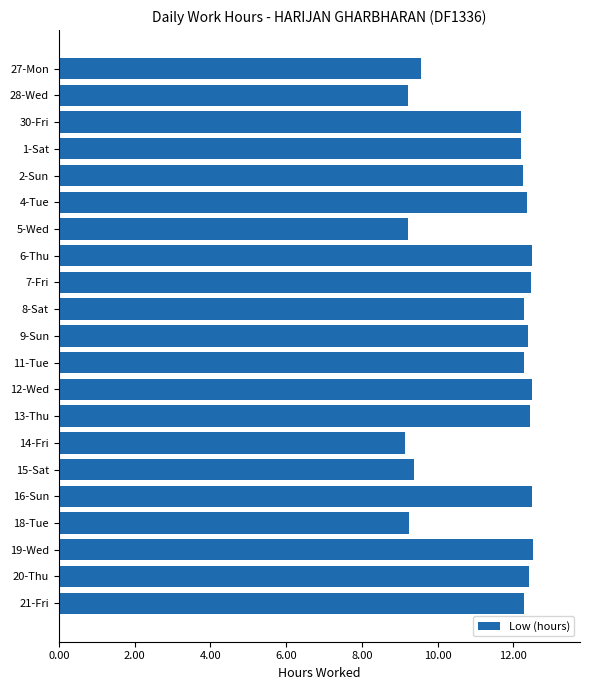

What is the minimum value shown in the chart?

9.1